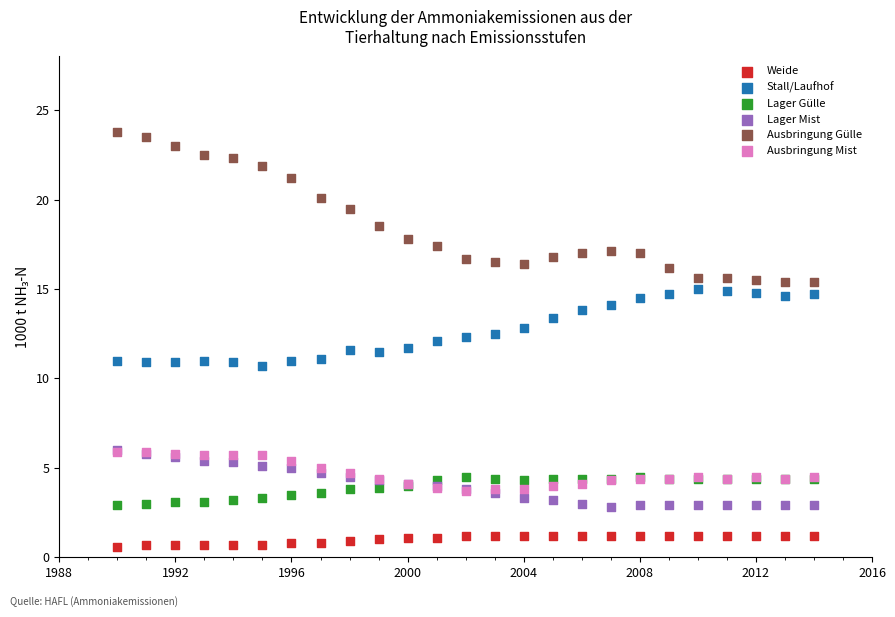

Which series contains the highest Y value?

Ausbringung Gülle